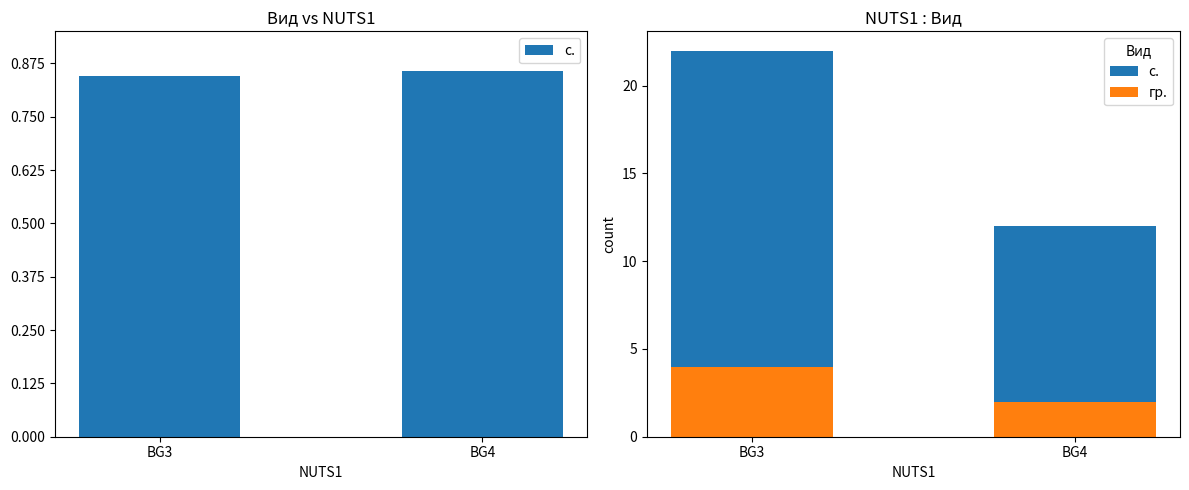

What is the value of the с. bar at the 2nd from the left?

12